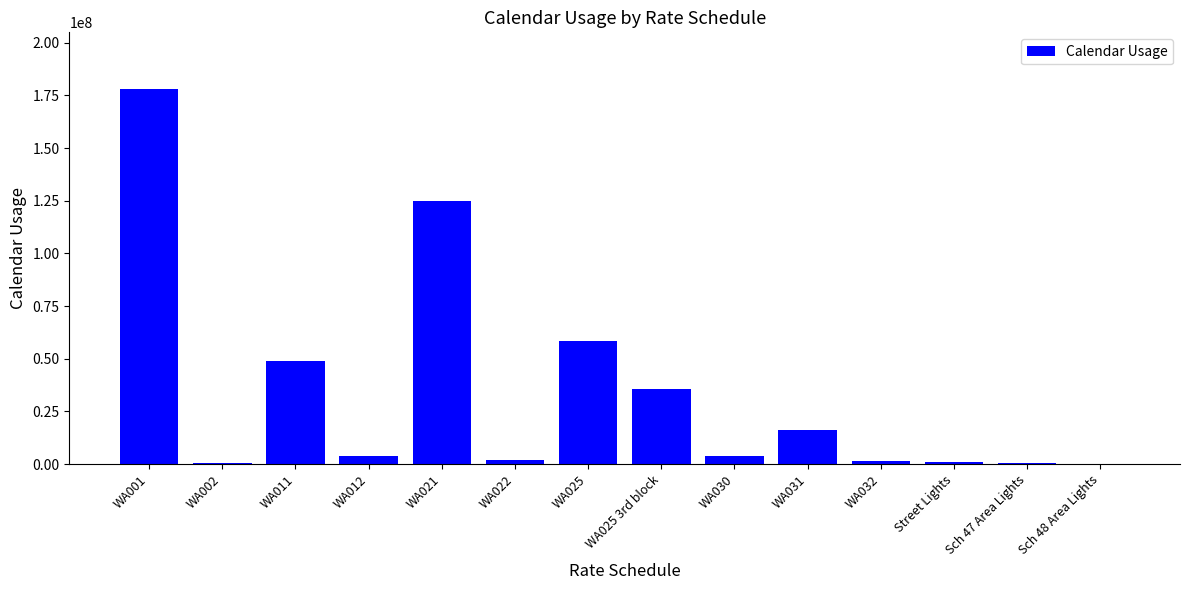

Which label corresponds to the largest value in the chart?

WA001